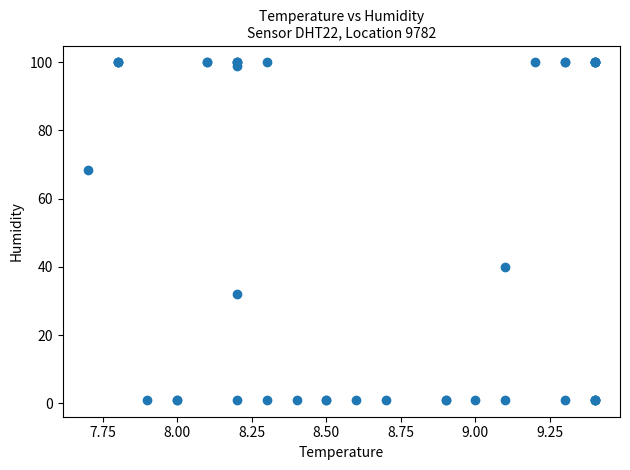

What Y value in the scatter plot is closest to 50?

39.8